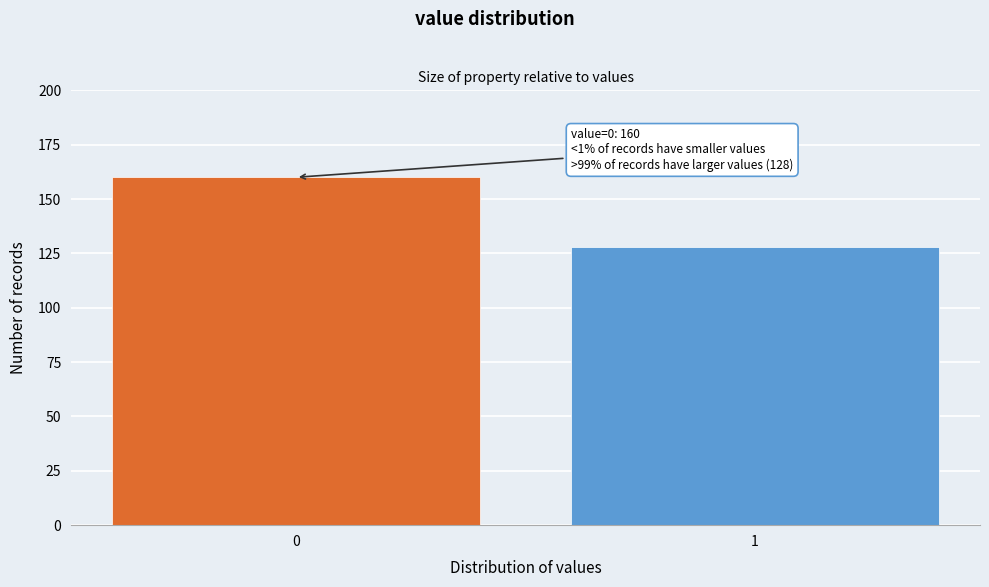

Reading left to right, what are all the values shown in this chart?

160	128